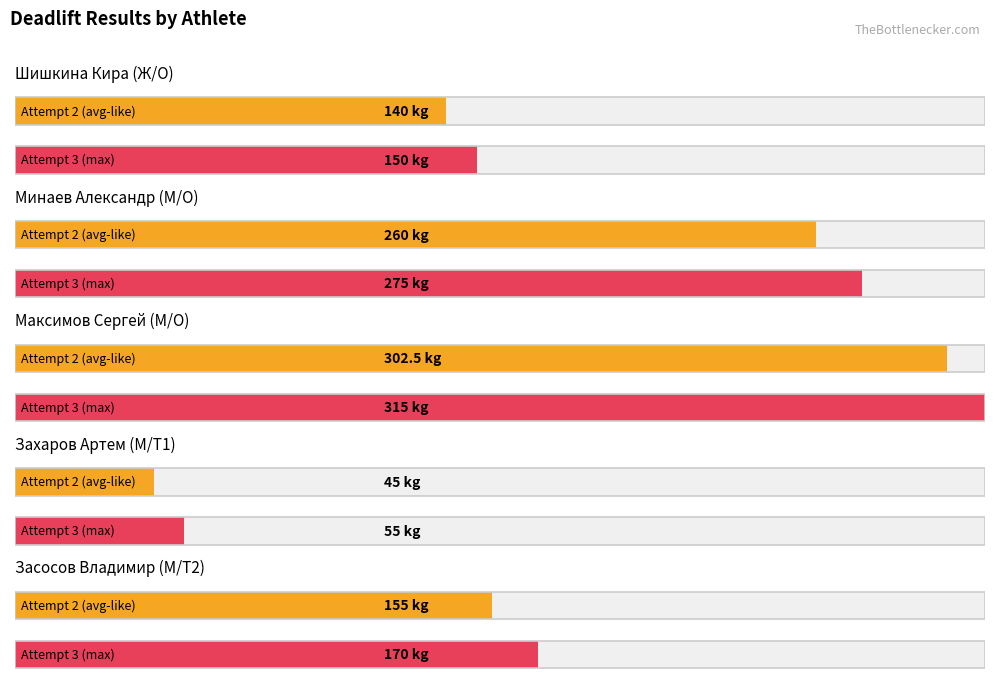

At how many categories does at least one series exceed 178?

2